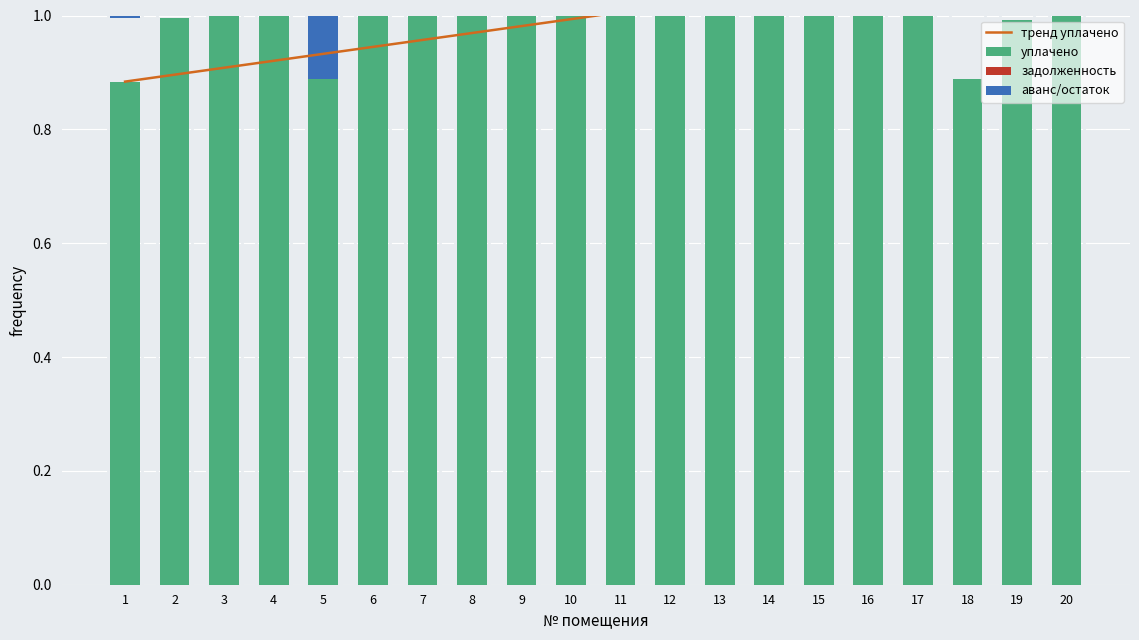

What value does the тренд уплачено series have at 3?

0.9